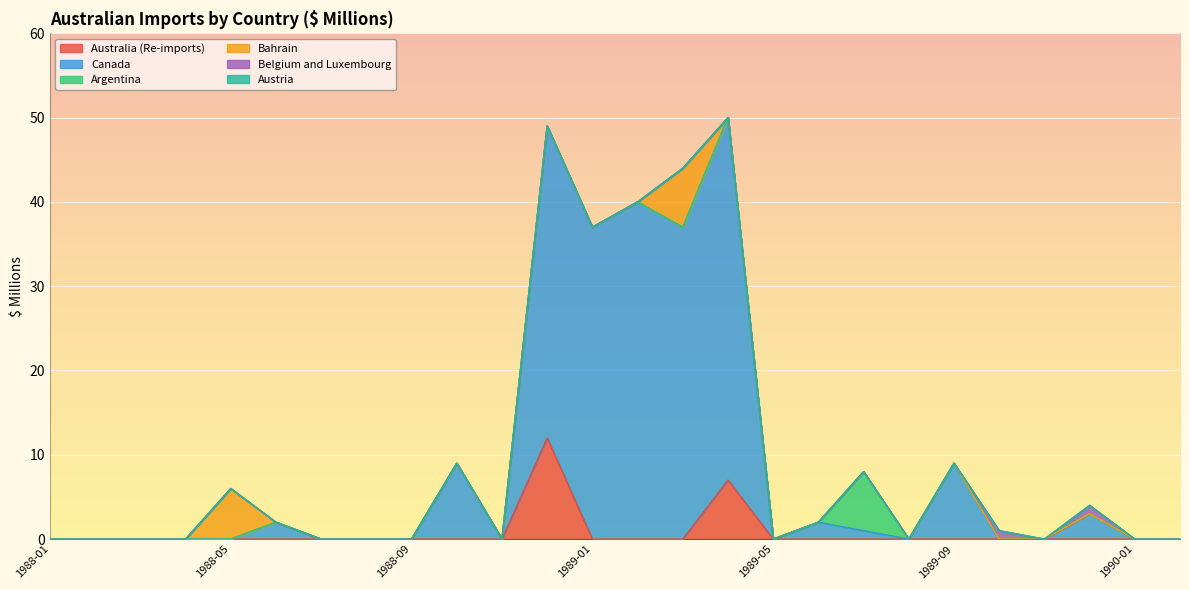

Rank the series at 1989-12 from highest to lowest value.

Canada, Belgium and Luxembourg, Australia (Re-imports), Argentina, Bahrain, Austria